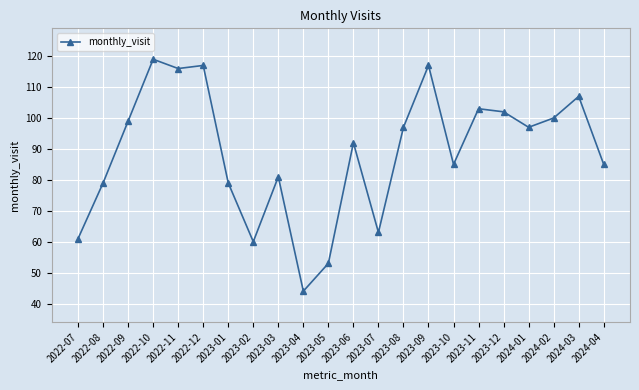

What is the greatest value displayed?

119